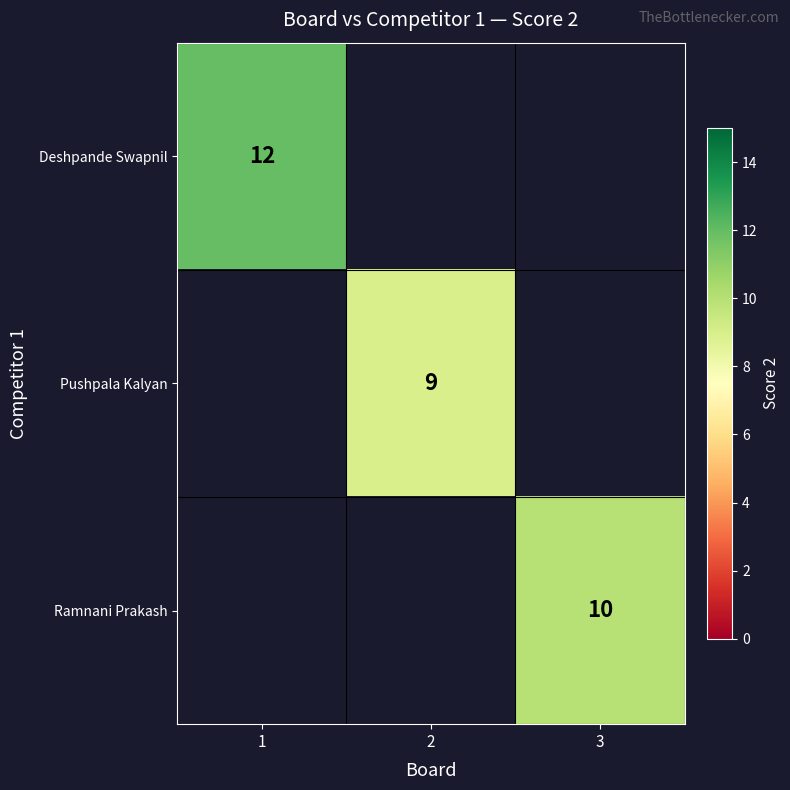

Which category has the lowest value in the Pushpala Kalyan series?

1